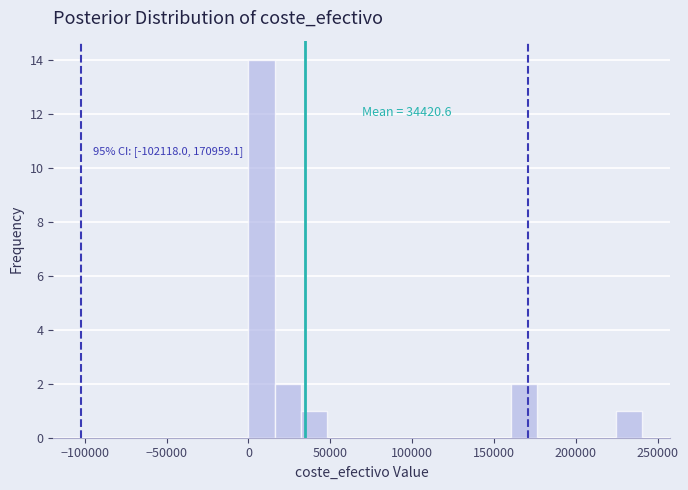

Read against the x-axis, roughly where is the centre of the tallest bar?

10000